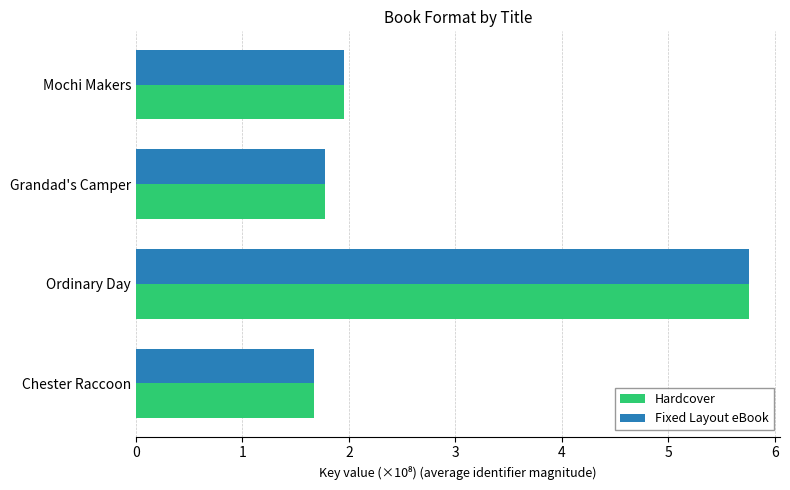

True or false: Fixed Layout eBook has a value of 2.0 at Mochi Makers.

True